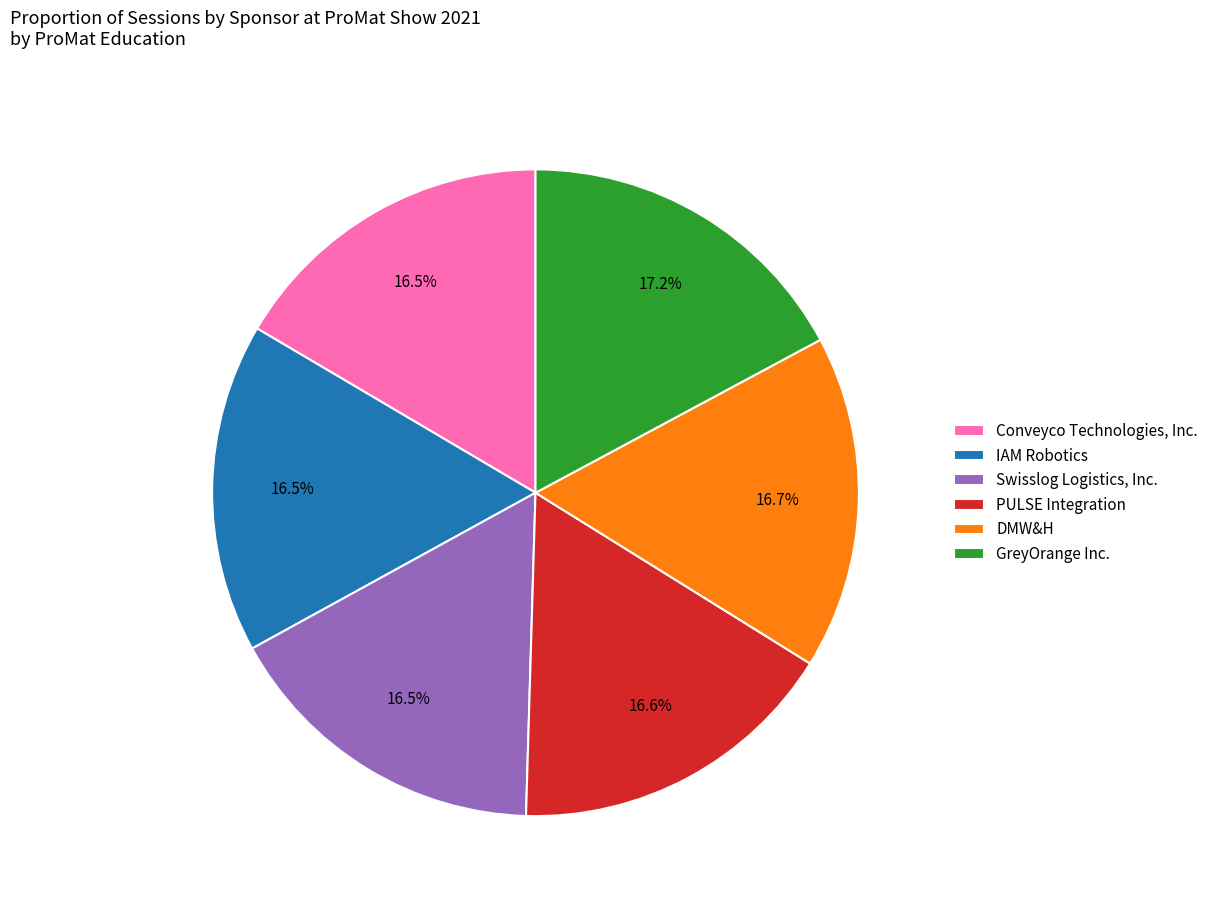

Approximately how many times larger is the value at PULSE Integration compared to DMW&H?

1.0